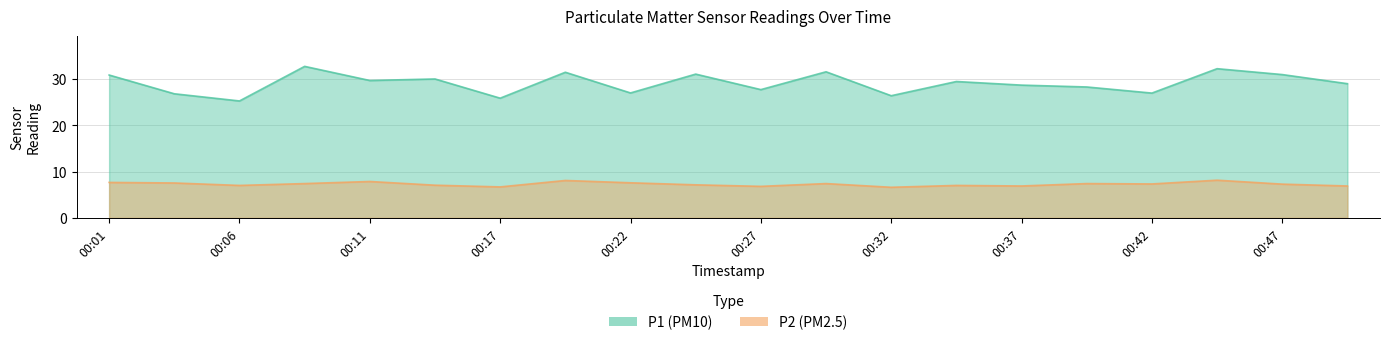

How many lines are shown in the chart?

2